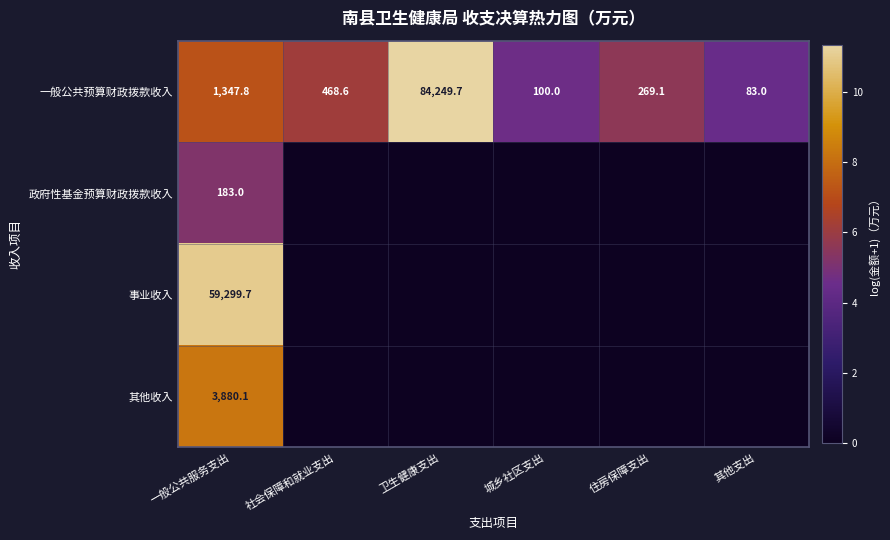

What value does the 一般公共预算财政拨款收入 series have at 住房保障支出?

269.1